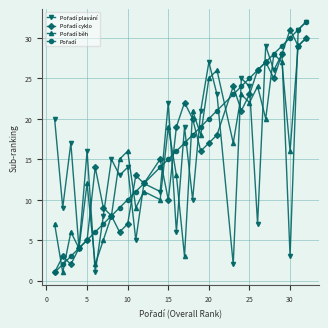

In Pořadí běh, how many points are higher than both neighbors (excluding endpoints)?

10